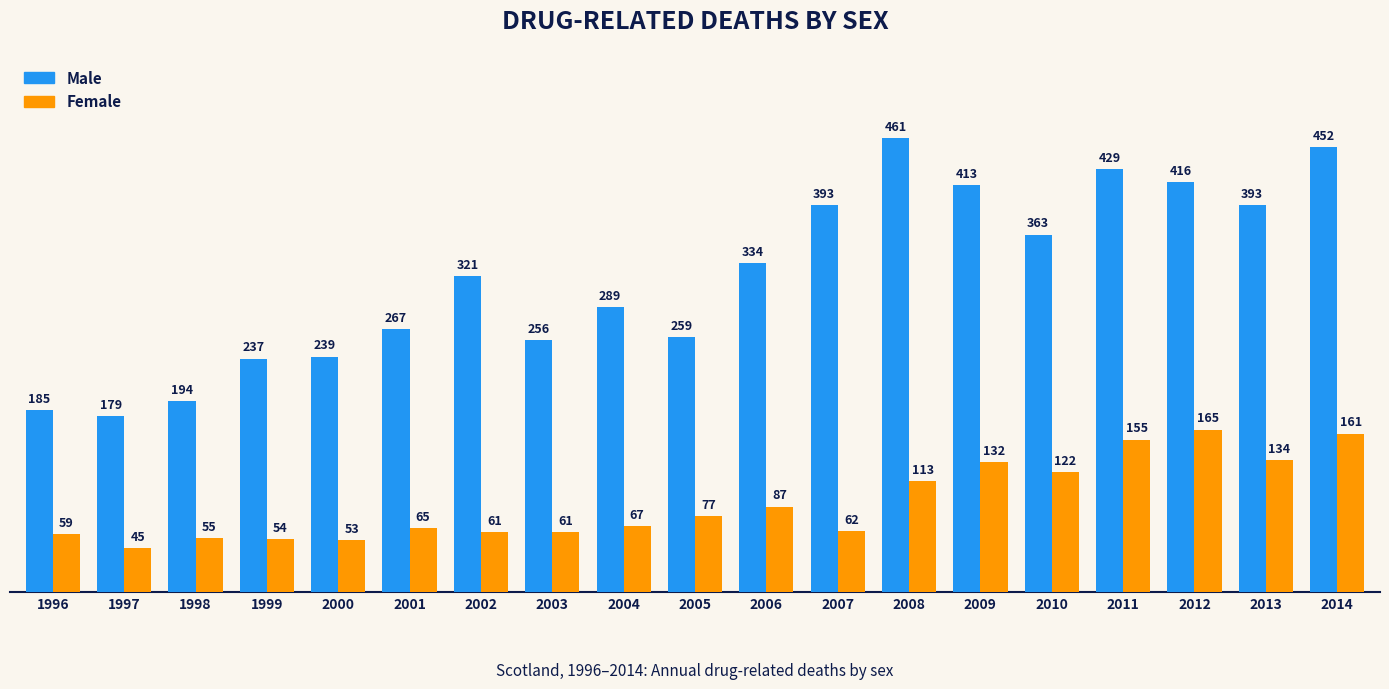

Is it true that Female equals 82 at 2000?

False